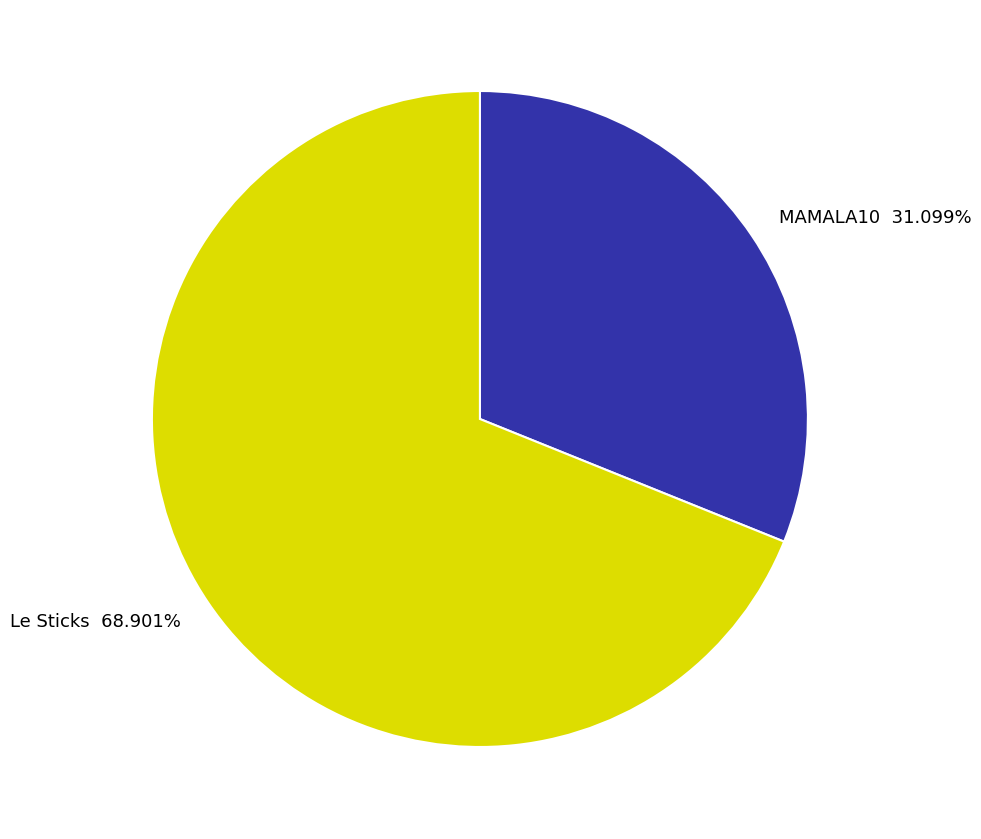

What is the ratio of the value at Le Sticks to the value at MAMALA10?

2.2